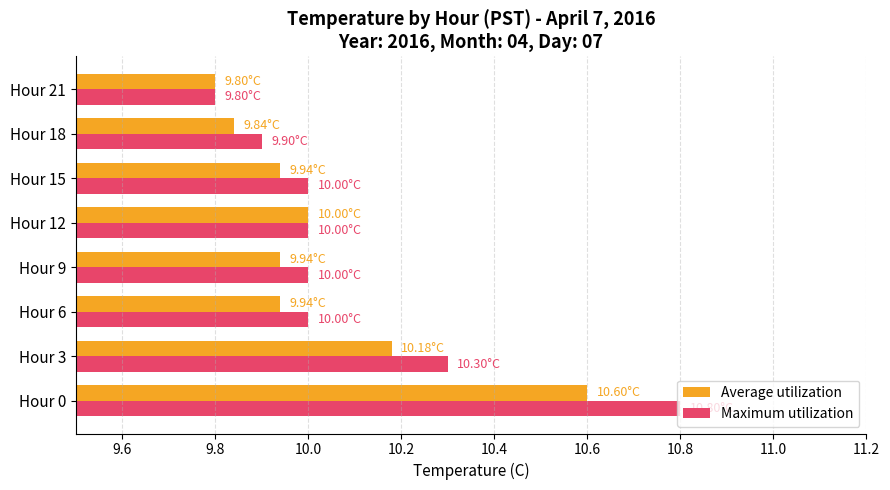

List the series in order of their overall mean, highest first.

Maximum utilization, Average utilization